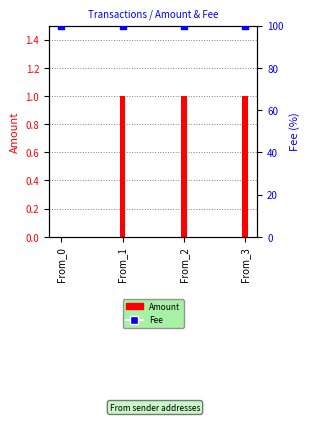

What is the total value across all series at From_1?

101